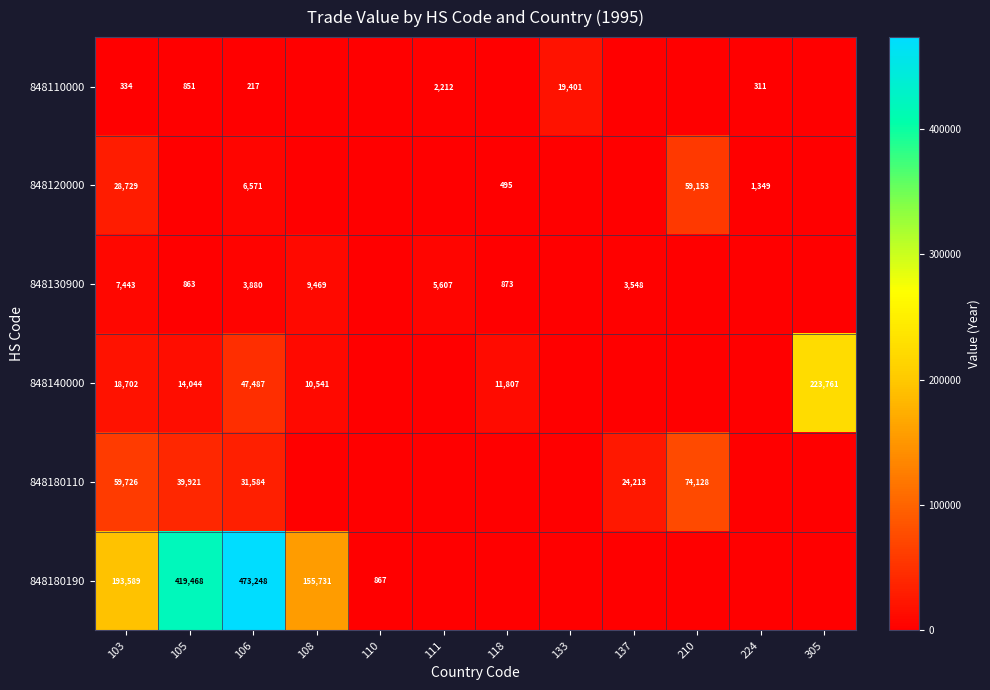

How many series are shown in this chart?

6